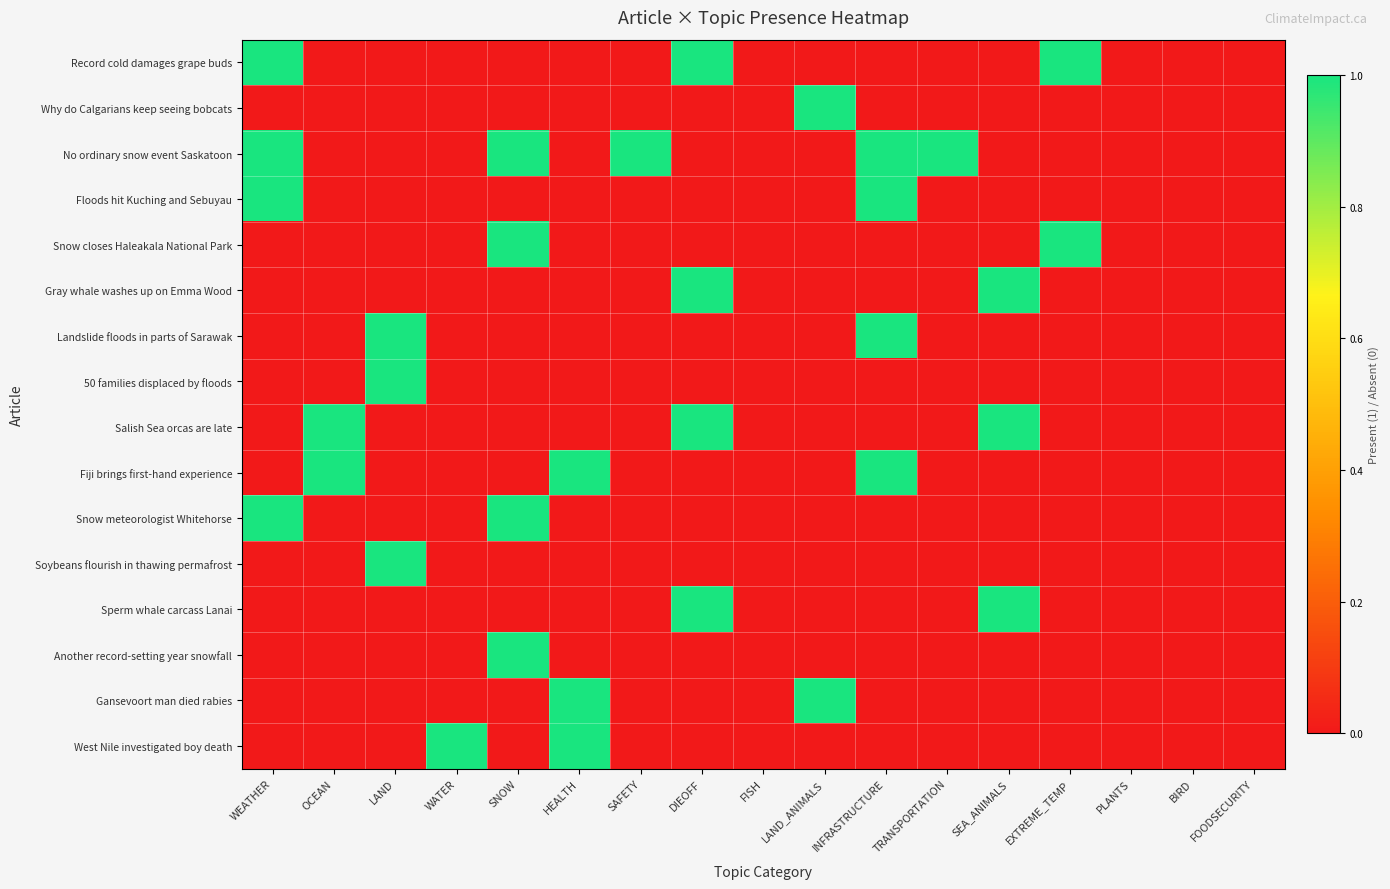

Reading right to left, extract all data points from this chart.

Record cold damages grape buds: FOODSECURITY=0	BIRD=0	PLANTS=0	EXTREME_TEMP=1	SEA_ANIMALS=0	TRANSPORTATION=0	INFRASTRUCTURE=0	LAND_ANIMALS=0	FISH=0	DIEOFF=1	SAFETY=0	HEALTH=0	SNOW=0	WATER=0	LAND=0	OCEAN=0	WEATHER=1
Why do Calgarians keep seeing bobcats: FOODSECURITY=0	BIRD=0	PLANTS=0	EXTREME_TEMP=0	SEA_ANIMALS=0	TRANSPORTATION=0	INFRASTRUCTURE=0	LAND_ANIMALS=1	FISH=0	DIEOFF=0	SAFETY=0	HEALTH=0	SNOW=0	WATER=0	LAND=0	OCEAN=0	WEATHER=0
No ordinary snow event Saskatoon: FOODSECURITY=0	BIRD=0	PLANTS=0	EXTREME_TEMP=0	SEA_ANIMALS=0	TRANSPORTATION=1	INFRASTRUCTURE=1	LAND_ANIMALS=0	FISH=0	DIEOFF=0	SAFETY=1	HEALTH=0	SNOW=1	WATER=0	LAND=0	OCEAN=0	WEATHER=1
Floods hit Kuching and Sebuyau: FOODSECURITY=0	BIRD=0	PLANTS=0	EXTREME_TEMP=0	SEA_ANIMALS=0	TRANSPORTATION=0	INFRASTRUCTURE=1	LAND_ANIMALS=0	FISH=0	DIEOFF=0	SAFETY=0	HEALTH=0	SNOW=0	WATER=0	LAND=0	OCEAN=0	WEATHER=1
Snow closes Haleakala National Park: FOODSECURITY=0	BIRD=0	PLANTS=0	EXTREME_TEMP=1	SEA_ANIMALS=0	TRANSPORTATION=0	INFRASTRUCTURE=0	LAND_ANIMALS=0	FISH=0	DIEOFF=0	SAFETY=0	HEALTH=0	SNOW=1	WATER=0	LAND=0	OCEAN=0	WEATHER=0
Gray whale washes up on Emma Wood: FOODSECURITY=0	BIRD=0	PLANTS=0	EXTREME_TEMP=0	SEA_ANIMALS=1	TRANSPORTATION=0	INFRASTRUCTURE=0	LAND_ANIMALS=0	FISH=0	DIEOFF=1	SAFETY=0	HEALTH=0	SNOW=0	WATER=0	LAND=0	OCEAN=0	WEATHER=0
Landslide floods in parts of Sarawak: FOODSECURITY=0	BIRD=0	PLANTS=0	EXTREME_TEMP=0	SEA_ANIMALS=0	TRANSPORTATION=0	INFRASTRUCTURE=1	LAND_ANIMALS=0	FISH=0	DIEOFF=0	SAFETY=0	HEALTH=0	SNOW=0	WATER=0	LAND=1	OCEAN=0	WEATHER=0
50 families displaced by floods: FOODSECURITY=0	BIRD=0	PLANTS=0	EXTREME_TEMP=0	SEA_ANIMALS=0	TRANSPORTATION=0	INFRASTRUCTURE=0	LAND_ANIMALS=0	FISH=0	DIEOFF=0	SAFETY=0	HEALTH=0	SNOW=0	WATER=0	LAND=1	OCEAN=0	WEATHER=0
Salish Sea orcas are late: FOODSECURITY=0	BIRD=0	PLANTS=0	EXTREME_TEMP=0	SEA_ANIMALS=1	TRANSPORTATION=0	INFRASTRUCTURE=0	LAND_ANIMALS=0	FISH=0	DIEOFF=1	SAFETY=0	HEALTH=0	SNOW=0	WATER=0	LAND=0	OCEAN=1	WEATHER=0
Fiji brings first-hand experience: FOODSECURITY=0	BIRD=0	PLANTS=0	EXTREME_TEMP=0	SEA_ANIMALS=0	TRANSPORTATION=0	INFRASTRUCTURE=1	LAND_ANIMALS=0	FISH=0	DIEOFF=0	SAFETY=0	HEALTH=1	SNOW=0	WATER=0	LAND=0	OCEAN=1	WEATHER=0
Snow meteorologist Whitehorse: FOODSECURITY=0	BIRD=0	PLANTS=0	EXTREME_TEMP=0	SEA_ANIMALS=0	TRANSPORTATION=0	INFRASTRUCTURE=0	LAND_ANIMALS=0	FISH=0	DIEOFF=0	SAFETY=0	HEALTH=0	SNOW=1	WATER=0	LAND=0	OCEAN=0	WEATHER=1
Soybeans flourish in thawing permafrost: FOODSECURITY=0	BIRD=0	PLANTS=0	EXTREME_TEMP=0	SEA_ANIMALS=0	TRANSPORTATION=0	INFRASTRUCTURE=0	LAND_ANIMALS=0	FISH=0	DIEOFF=0	SAFETY=0	HEALTH=0	SNOW=0	WATER=0	LAND=1	OCEAN=0	WEATHER=0
Sperm whale carcass Lanai: FOODSECURITY=0	BIRD=0	PLANTS=0	EXTREME_TEMP=0	SEA_ANIMALS=1	TRANSPORTATION=0	INFRASTRUCTURE=0	LAND_ANIMALS=0	FISH=0	DIEOFF=1	SAFETY=0	HEALTH=0	SNOW=0	WATER=0	LAND=0	OCEAN=0	WEATHER=0
Another record-setting year snowfall: FOODSECURITY=0	BIRD=0	PLANTS=0	EXTREME_TEMP=0	SEA_ANIMALS=0	TRANSPORTATION=0	INFRASTRUCTURE=0	LAND_ANIMALS=0	FISH=0	DIEOFF=0	SAFETY=0	HEALTH=0	SNOW=1	WATER=0	LAND=0	OCEAN=0	WEATHER=0
Gansevoort man died rabies: FOODSECURITY=0	BIRD=0	PLANTS=0	EXTREME_TEMP=0	SEA_ANIMALS=0	TRANSPORTATION=0	INFRASTRUCTURE=0	LAND_ANIMALS=1	FISH=0	DIEOFF=0	SAFETY=0	HEALTH=1	SNOW=0	WATER=0	LAND=0	OCEAN=0	WEATHER=0
West Nile investigated boy death: FOODSECURITY=0	BIRD=0	PLANTS=0	EXTREME_TEMP=0	SEA_ANIMALS=0	TRANSPORTATION=0	INFRASTRUCTURE=0	LAND_ANIMALS=0	FISH=0	DIEOFF=0	SAFETY=0	HEALTH=1	SNOW=0	WATER=1	LAND=0	OCEAN=0	WEATHER=0